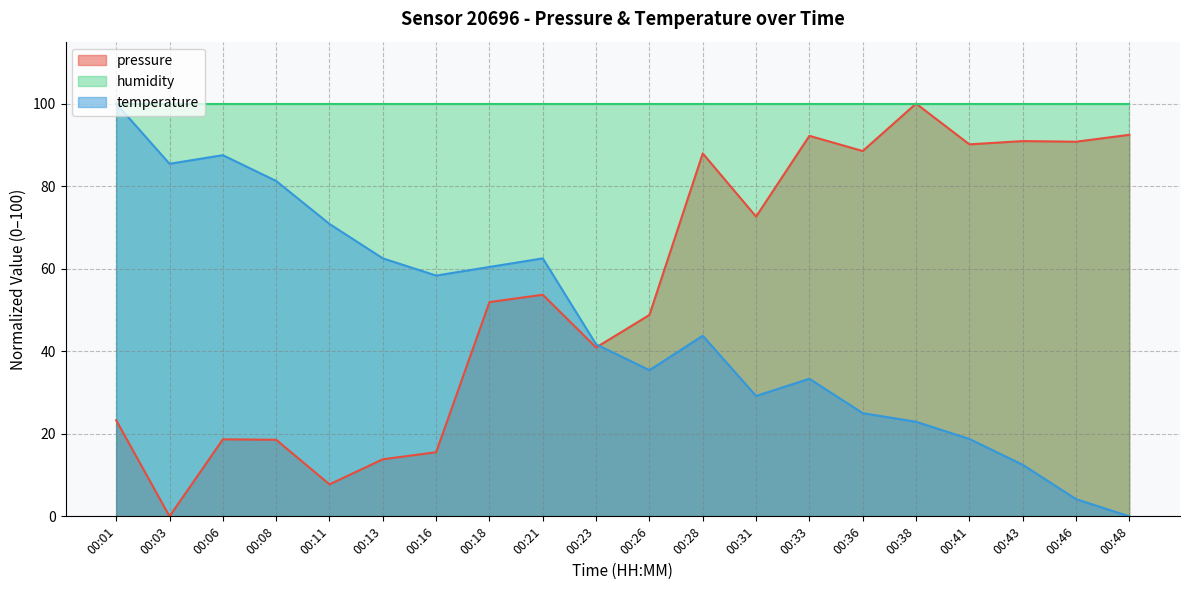

How many data points in pressure are above 53?

10